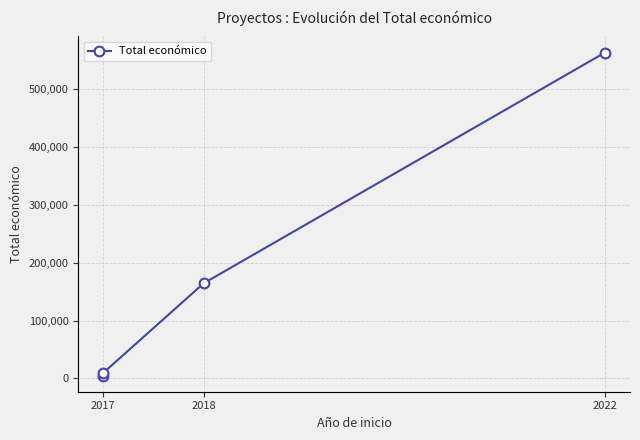

What is the minimum value shown in the chart?

5000